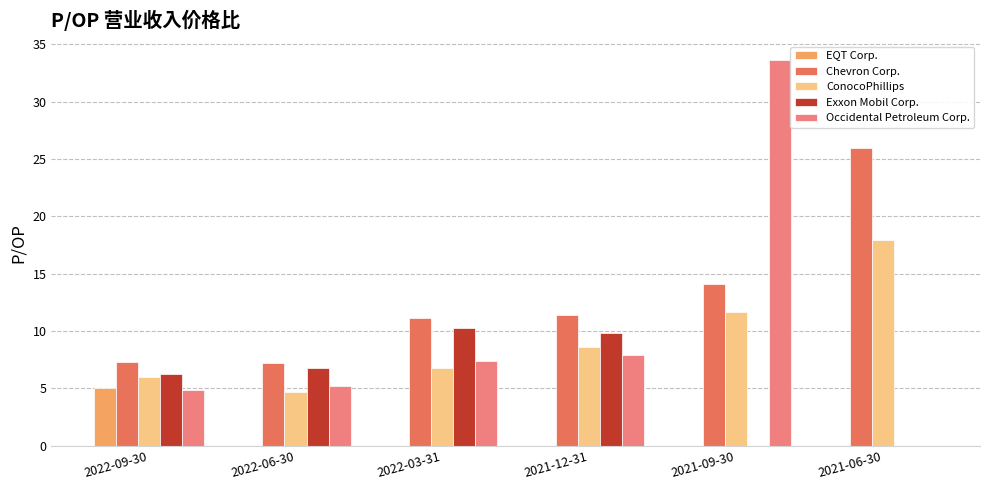

Which category has the highest value in the ConocoPhillips series?

2021-06-30